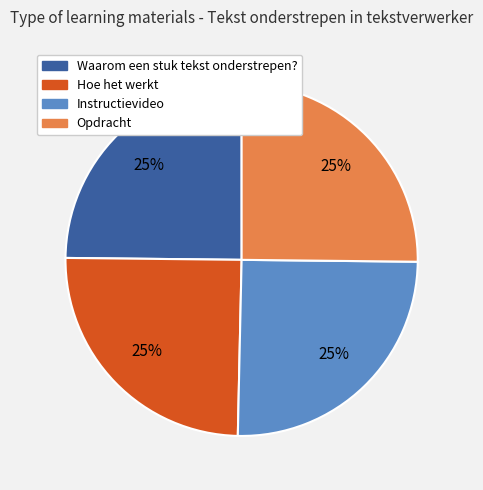

Is it true that Waarom een stuk tekst onderstrepen? is 25% of the pie?

True